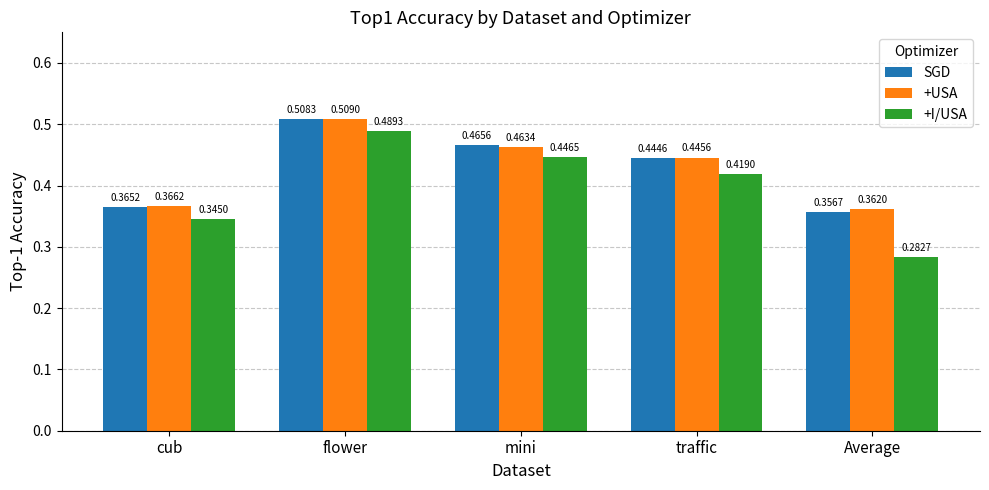

Is it true that +I/USA equals 0.2 at traffic?

False